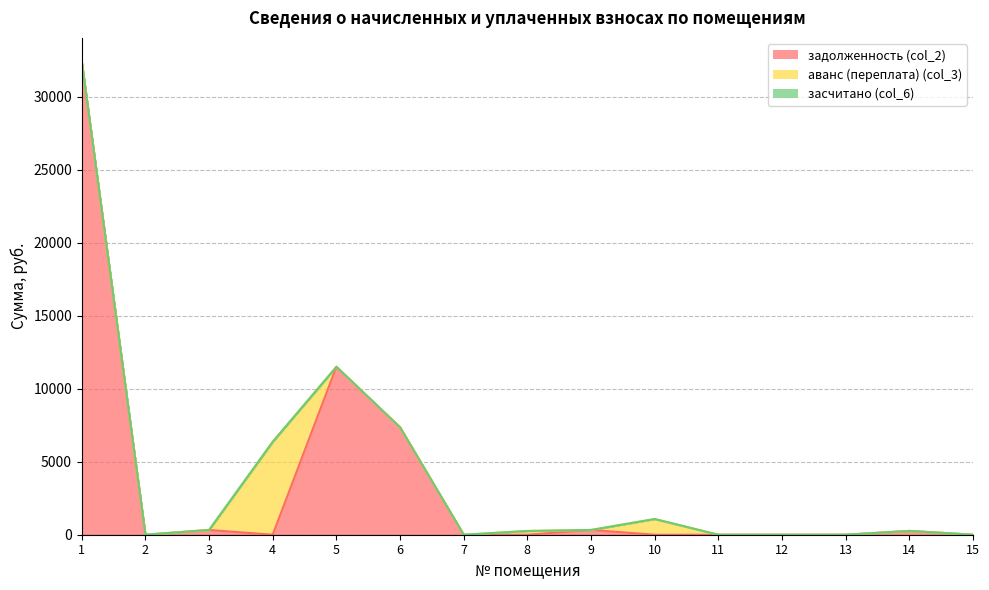

What is the sum of all аванс (переплата) (col_3) values?

7700.9